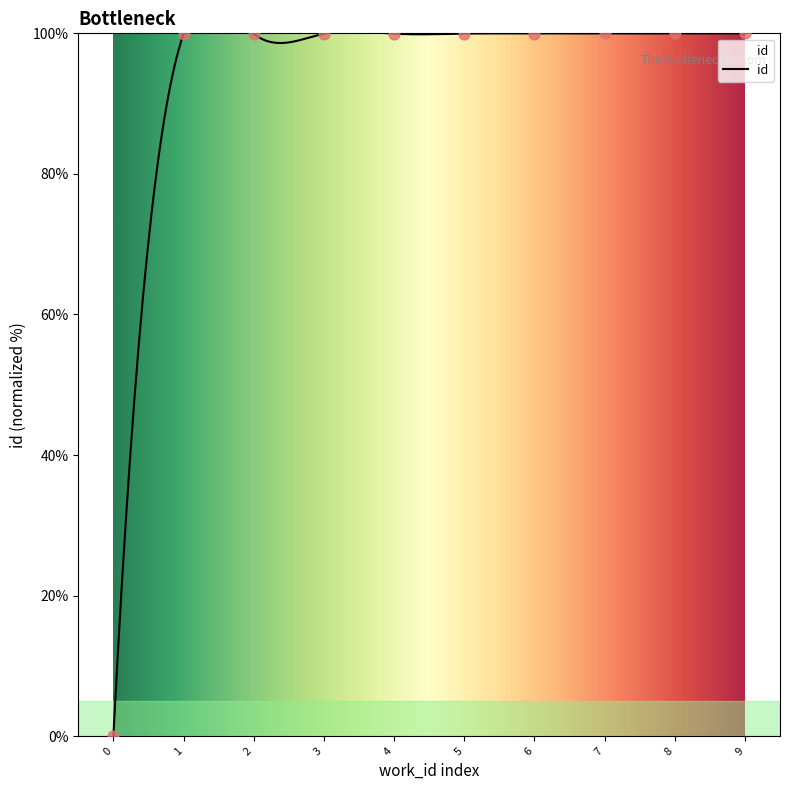

Between 9 and 4, which is larger?

9